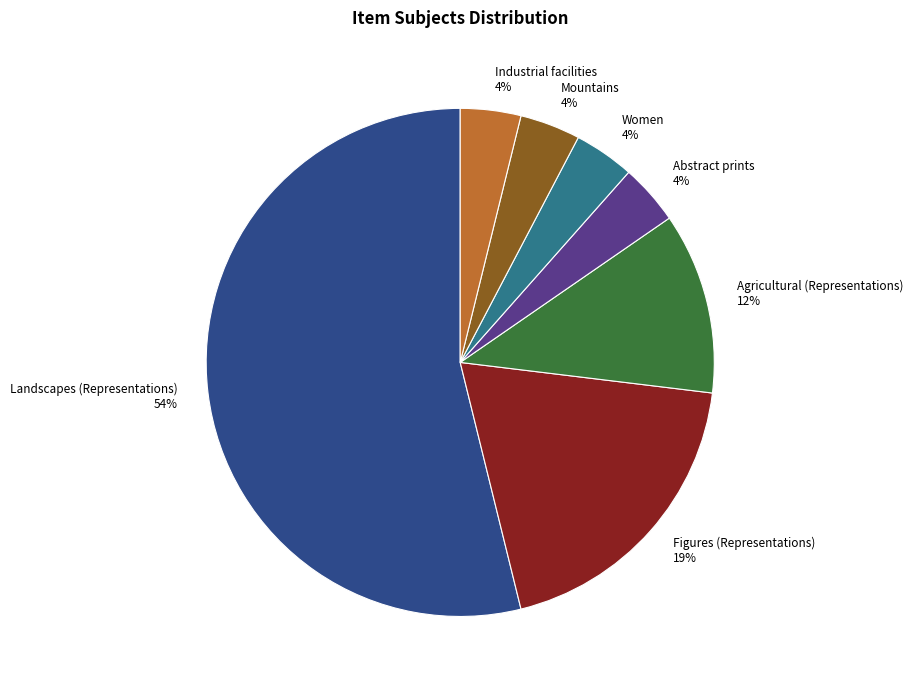

Is the sum of Figures (Representations) and Industrial facilities greater than half?

No